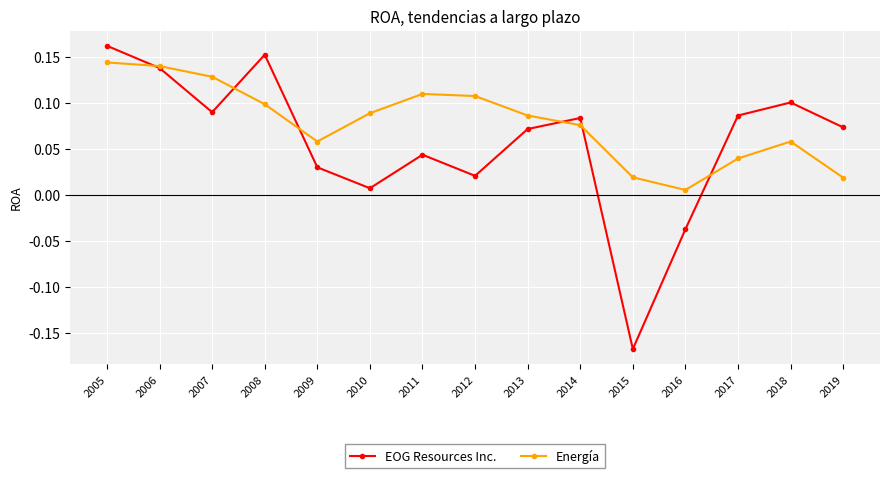

List the series in order of their overall mean, highest first.

Energía, EOG Resources Inc.